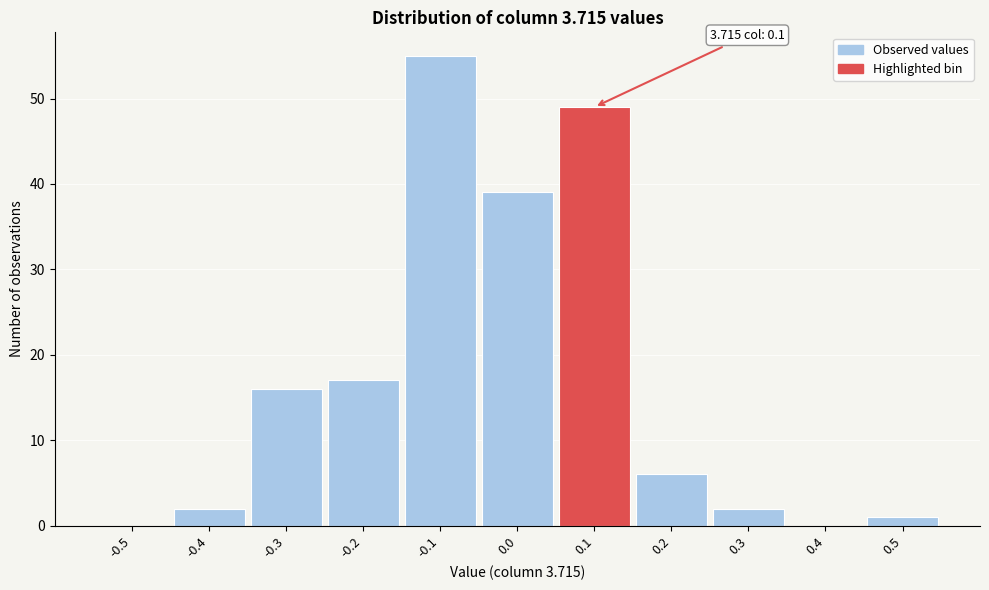

Reading left to right, extract all data points from this chart.

-0.5=0	-0.4=2	-0.3=16	-0.2=17	-0.1=55	0.0=39	0.1=49	0.2=6	0.3=2	0.4=0	0.5=1